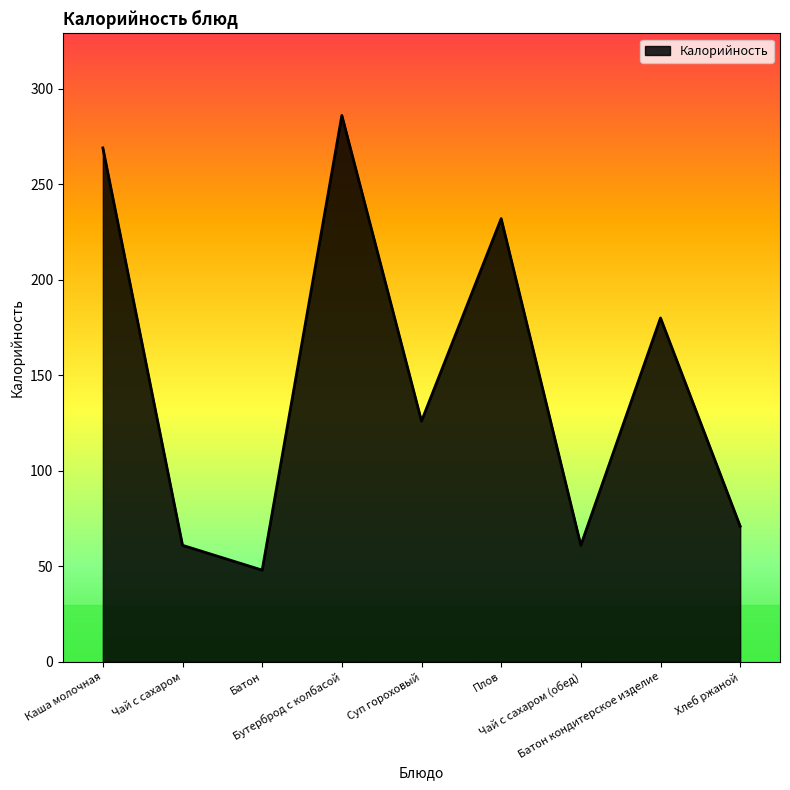

What is the change in value from Суп гороховый to Батон кондитерское изделие?

+54